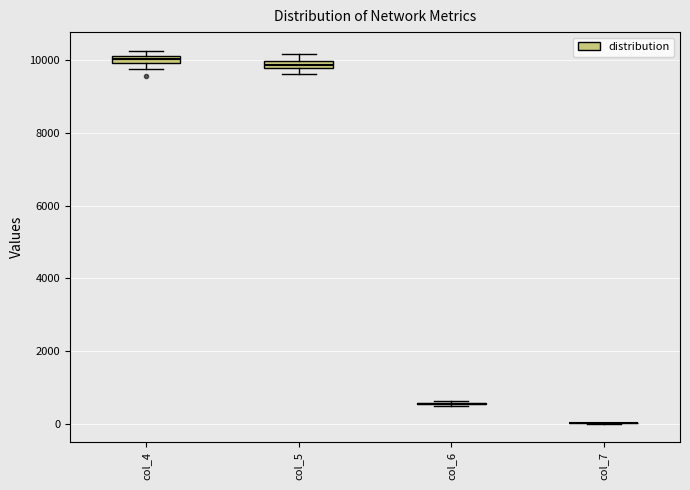

Where is the lower edge of the box for col_4 on the y-axis? The values are not printed on the chart, so give them approximately, as read against the axis.

10000